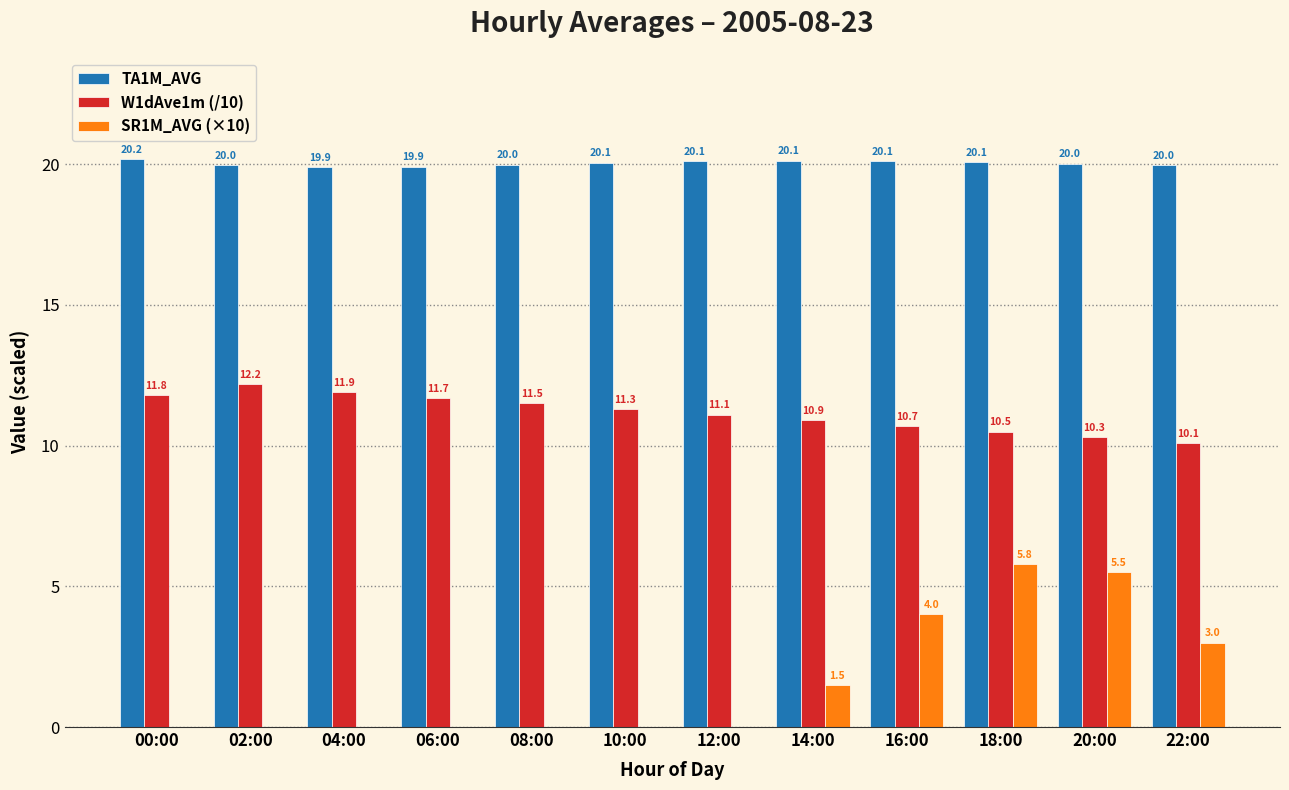

Between 02:00 and 12:00, which series saw the biggest shift?

W1dAve1m (/10)